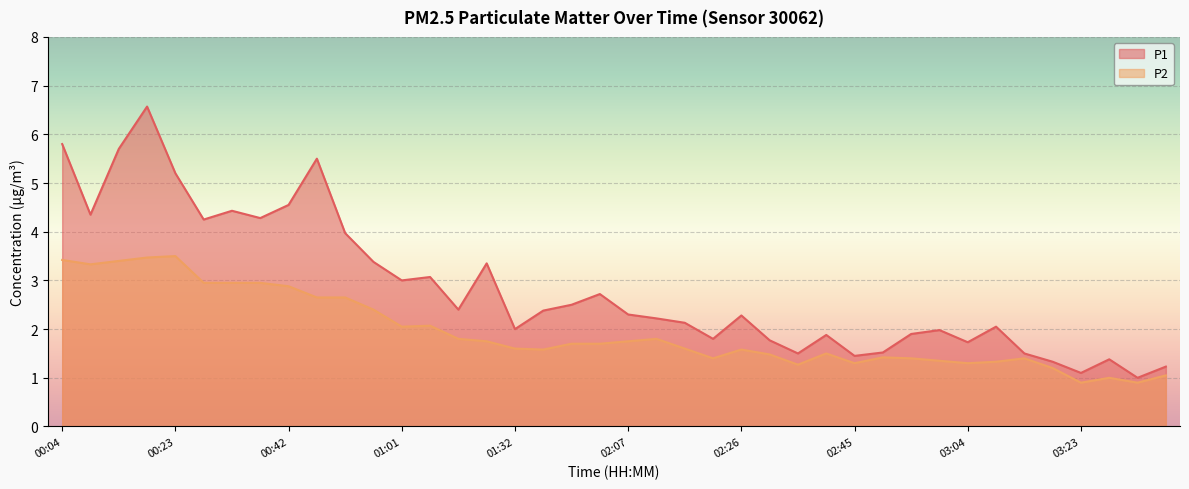

Reading right to left, extract all data points from this chart.

P1: 1.2	1.0	1.4	1.1	1.3	1.5	2.0	1.7	2.0	1.9	1.5	1.4	1.9	1.5	1.8	2.3	1.8	2.1	2.2	2.3	2.7	2.5	2.4	2.0	3.4	2.4	3.1	3.0	3.4	4.0	5.5	4.5	4.3	4.4	4.2	5.2	6.6	5.7	4.3	5.8
P2: 1.1	0.9	1.0	0.9	1.2	1.4	1.3	1.3	1.4	1.4	1.4	1.3	1.5	1.3	1.5	1.6	1.4	1.6	1.8	1.8	1.7	1.7	1.6	1.6	1.8	1.8	2.1	2.0	2.4	2.6	2.6	2.9	3.0	3.0	3.0	3.5	3.5	3.4	3.3	3.4